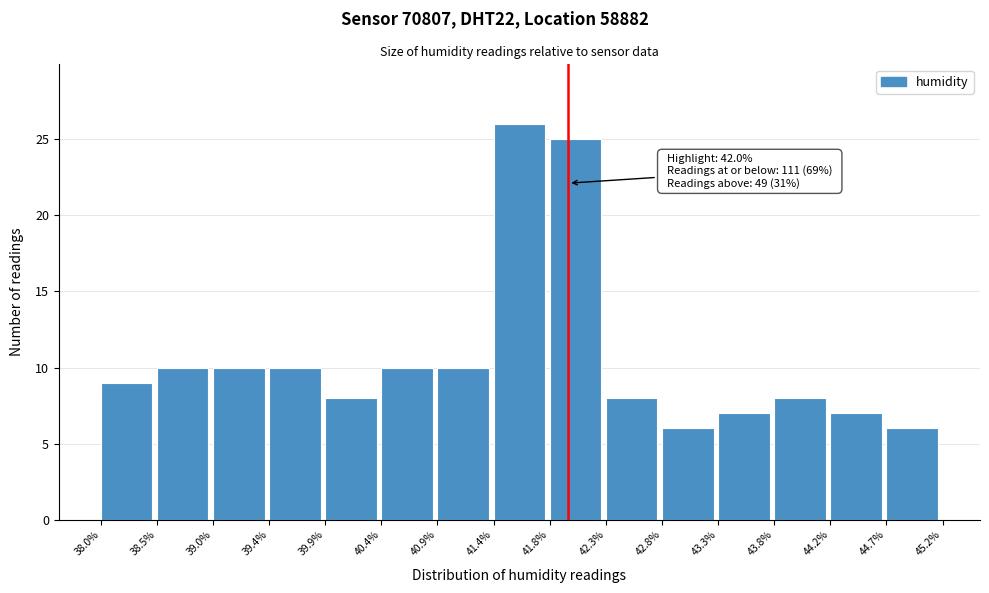

Over which range of the x-axis is the bar tallest?

41.4% to 41.8%